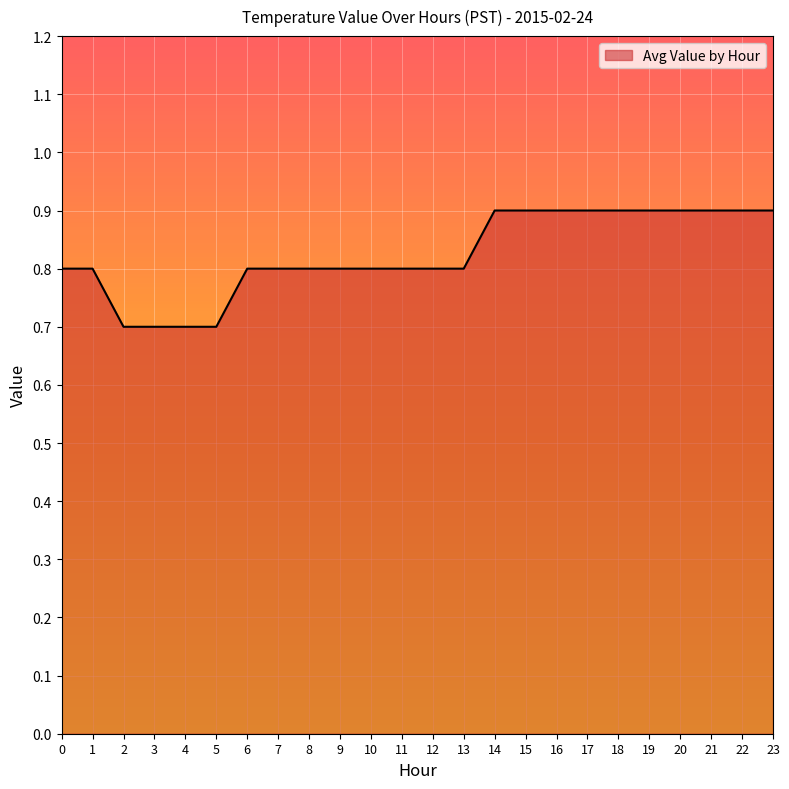

Reading right to left, list all the values displayed in this chart.

23=0.9	22=0.9	21=0.9	20=0.9	19=0.9	18=0.9	17=0.9	16=0.9	15=0.9	14=0.9	13=0.8	12=0.8	11=0.8	10=0.8	9=0.8	8=0.8	7=0.8	6=0.8	5=0.7	4=0.7	3=0.7	2=0.7	1=0.8	0=0.8